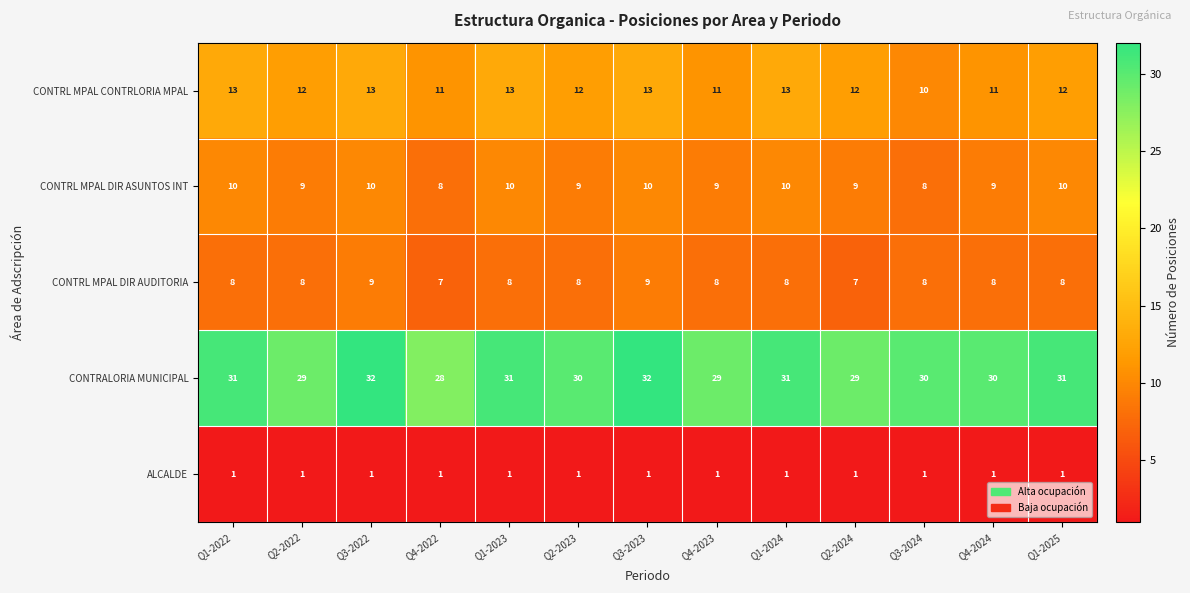

What is the minimum value shown in the chart?

1